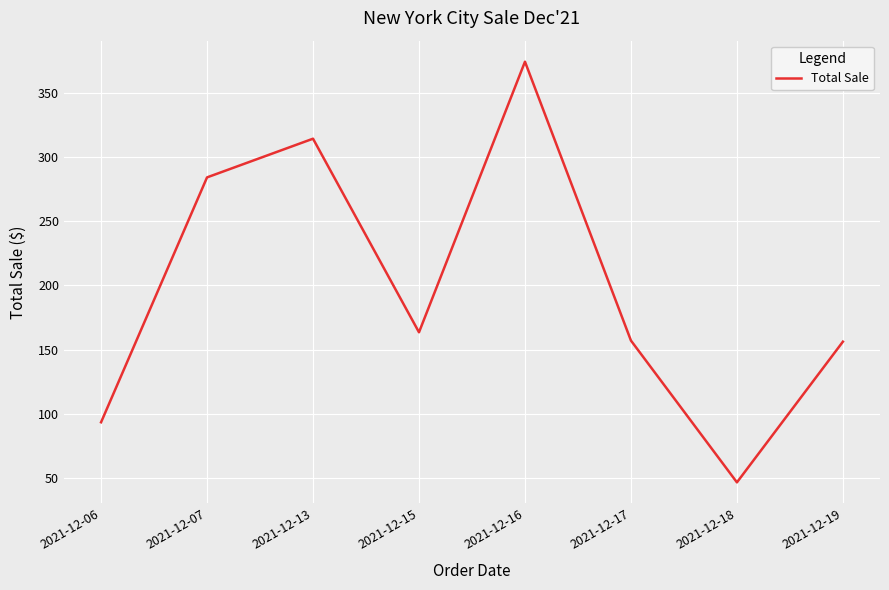

At which label is the value closest to 210?

2021-12-15